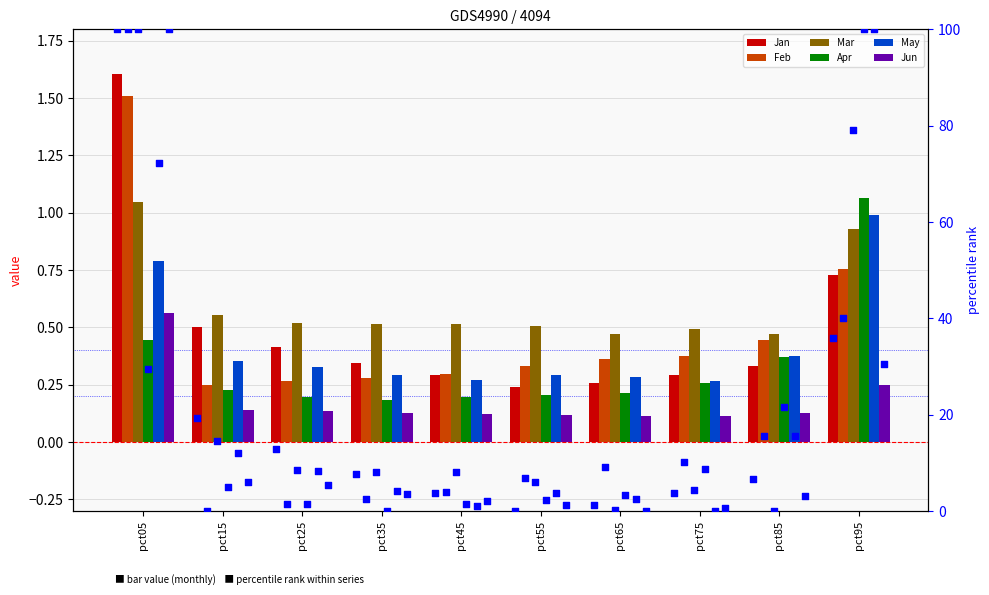

What are all the series names shown in the legend?

Jan, Feb, Mar, Apr, May, Jun